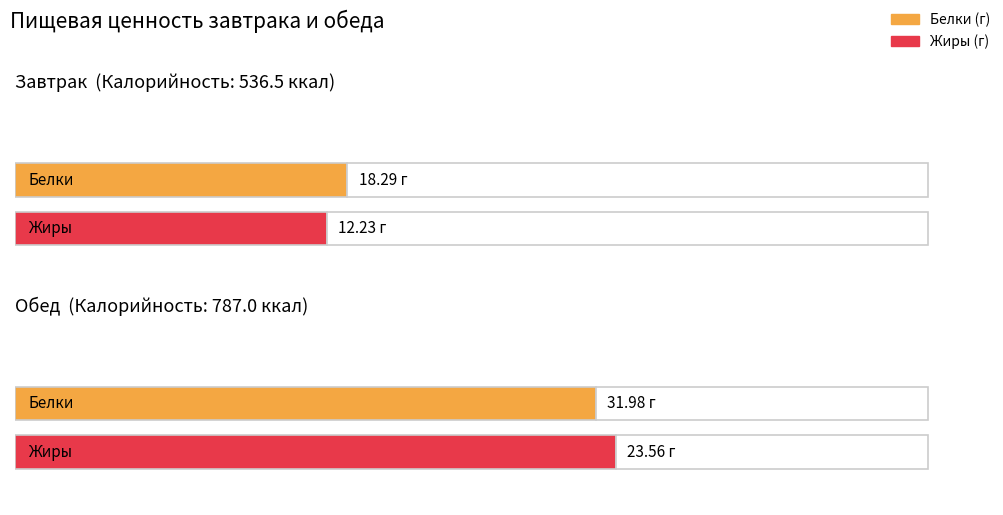

What is the difference between the maximum and minimum values in the Калорийность series?

250.5